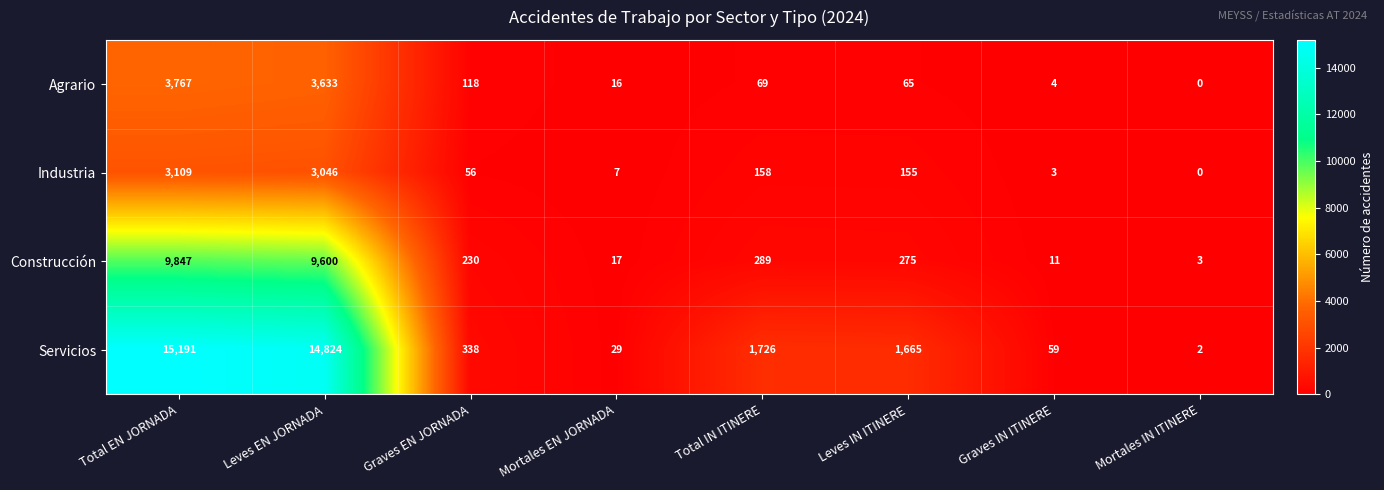

What is the total value across all series at Total EN JORNADA?

31914